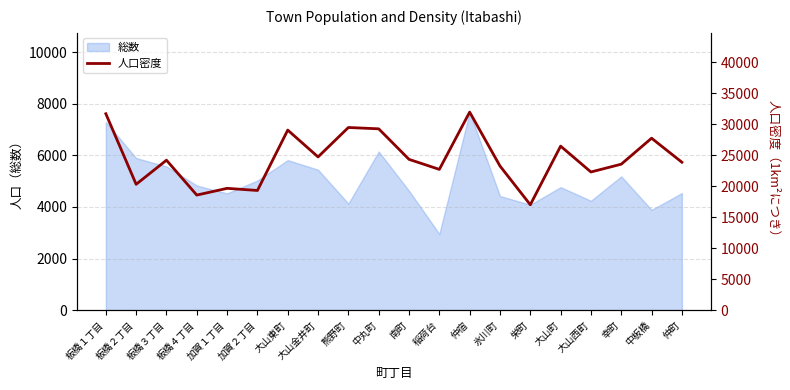

What is the maximum value shown in the chart?

31970.8